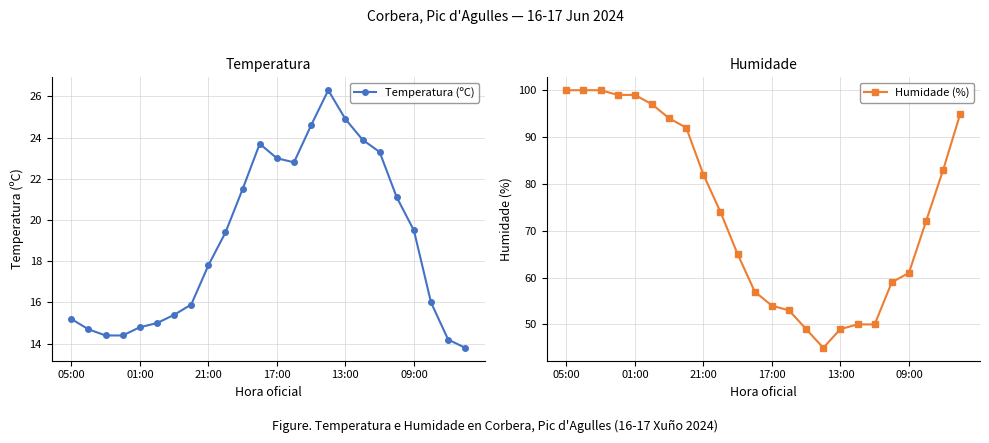

What is the sum of all Humidade (%) values?

1779